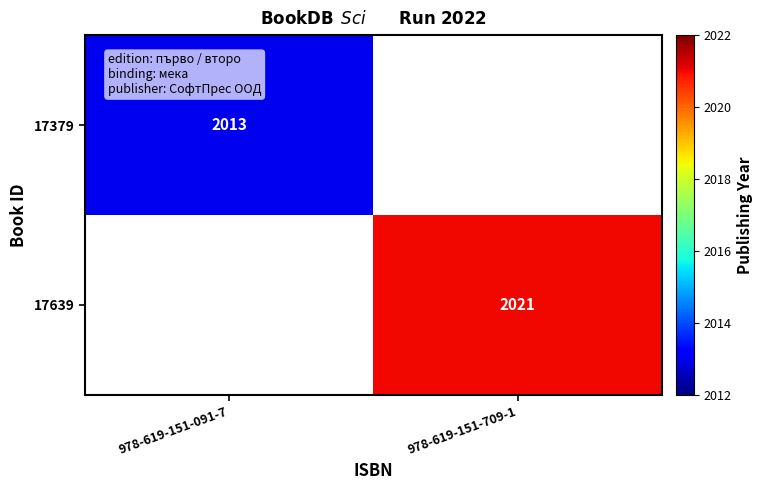

At how many categories does at least one series exceed 2015?

1